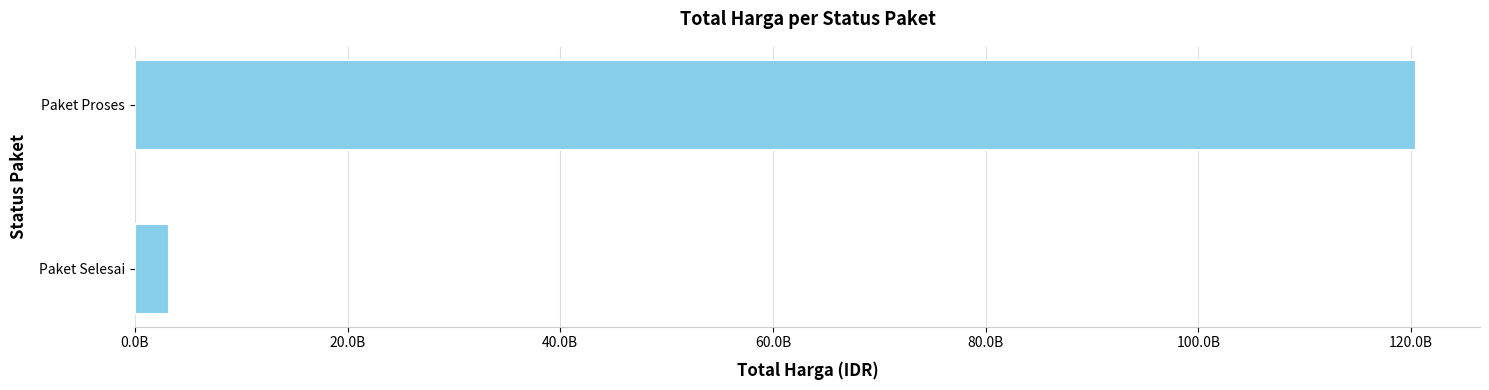

List the labels in order of value, smallest first.

Paket Selesai, Paket Proses